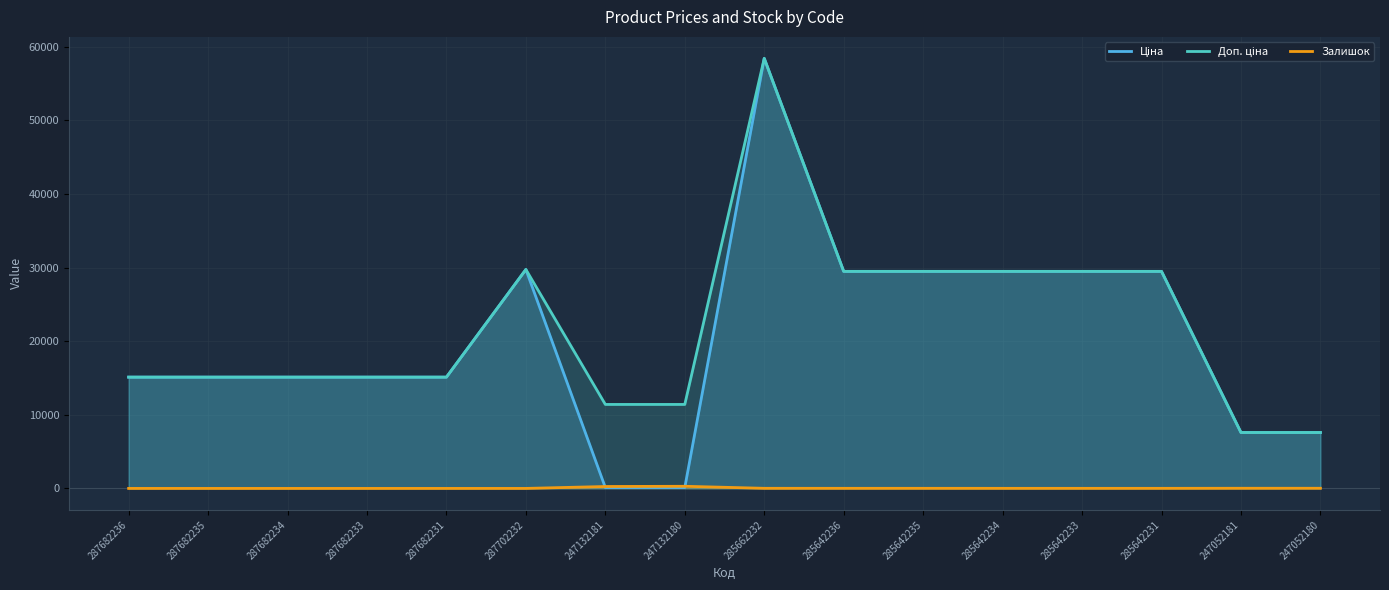

True or false: Доп. ціна and Ціна intersect in this chart.

False